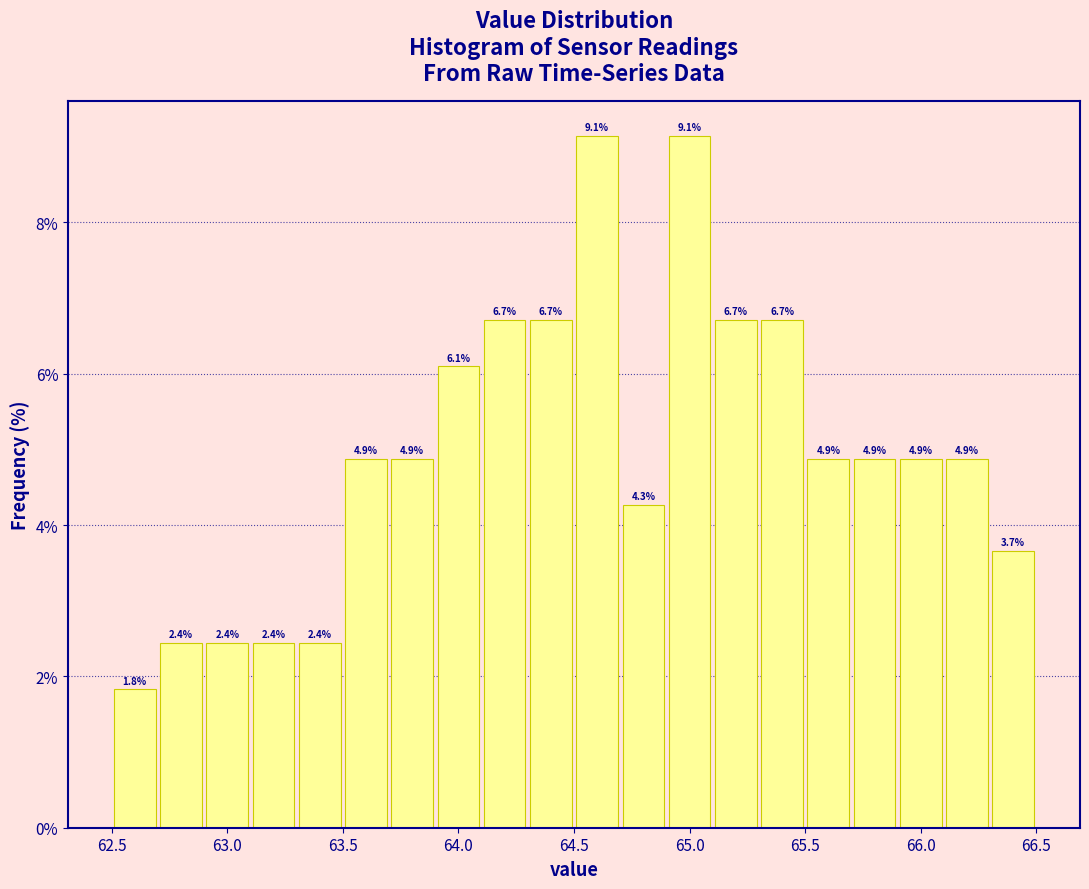

How tall is the bar that spans 65.1 to 65.3 on the x-axis?

6.7